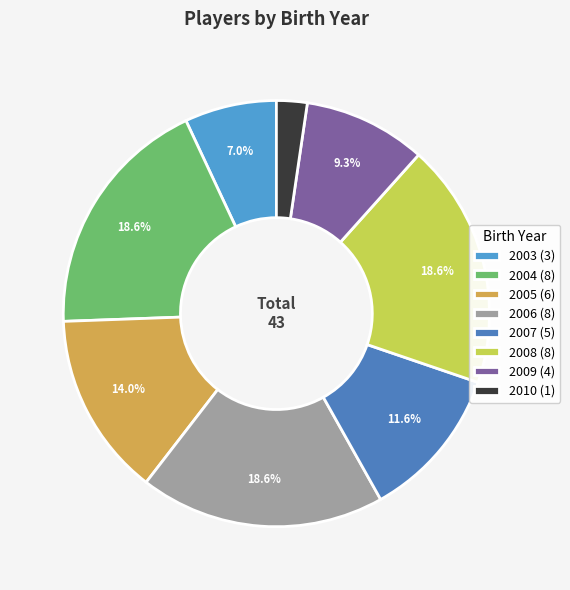

To the nearest percent, what is the average slice percentage?

12%